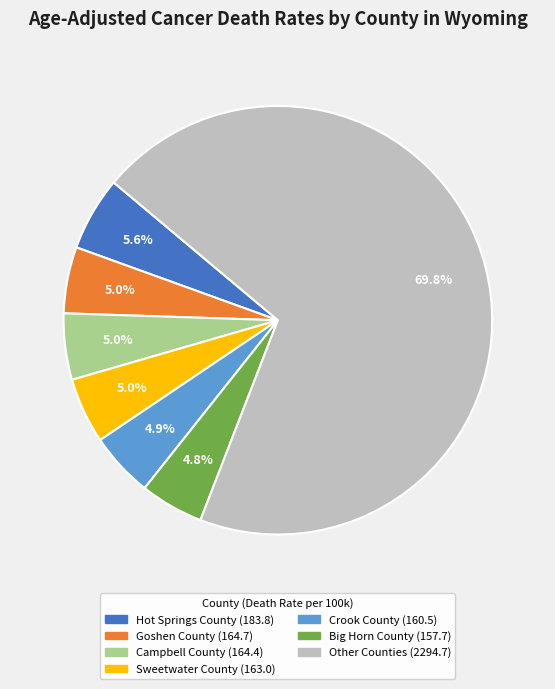

To the nearest percent, what is the average slice percentage?

14%